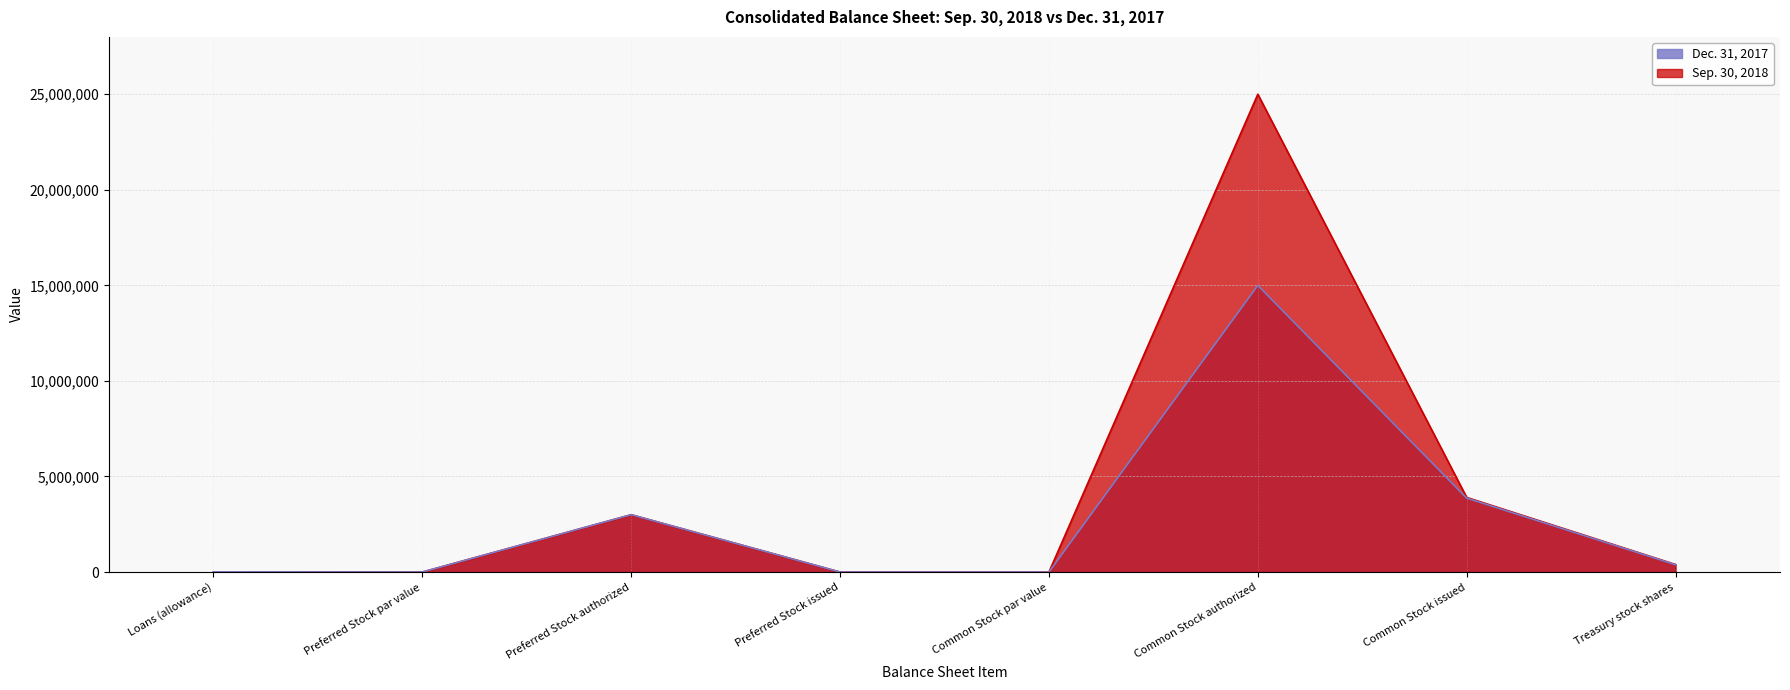

How many values in the Dec. 31, 2017 series are below 383065?

4